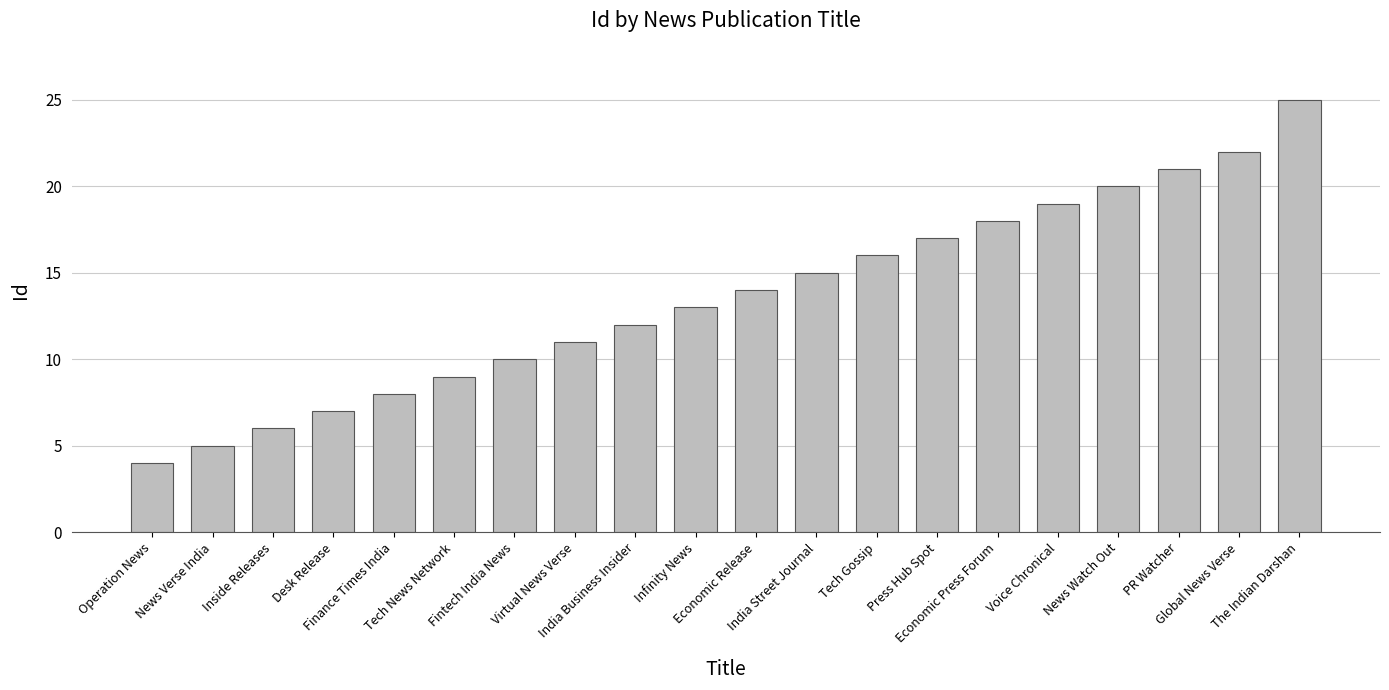

What is the label of the 14th bar from the right?

Fintech India News